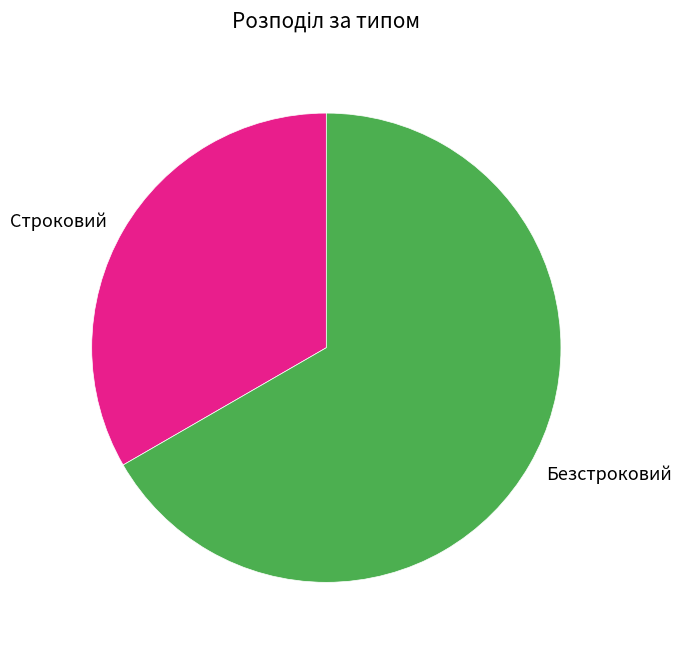

Rank the categories by value from lowest to highest.

Строковий, Безстроковий